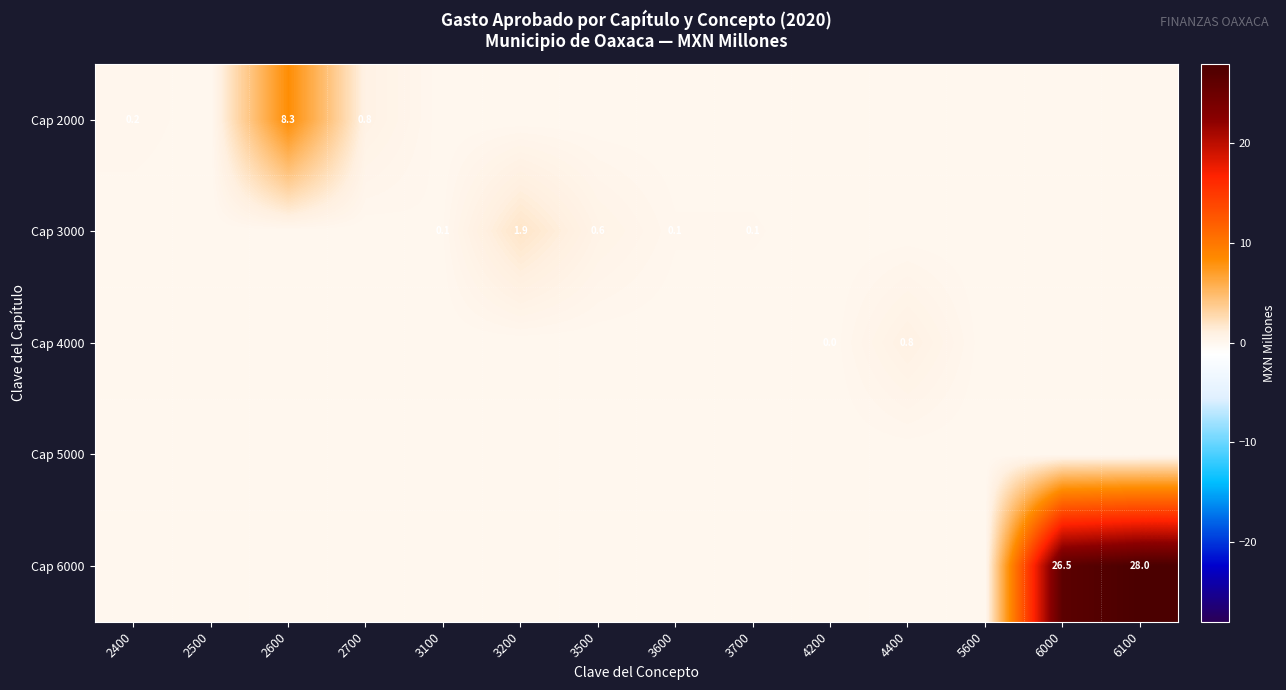

Which series has the largest total across all categories?

Cap 6000